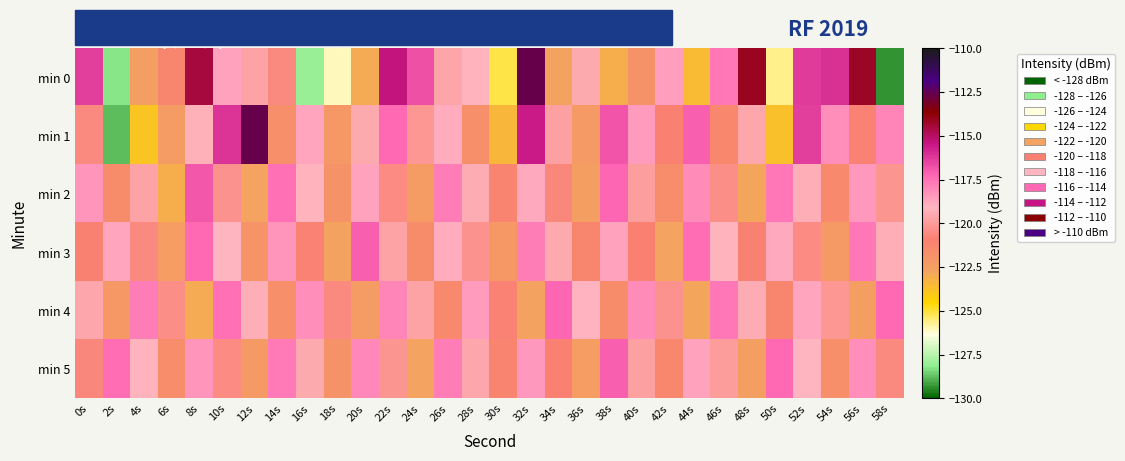

Which series has the widest spread of values?

min 0